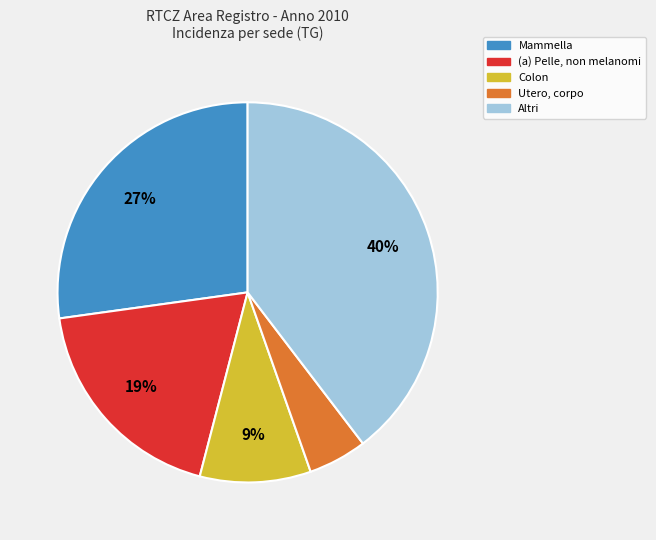

To the nearest percent, what is the difference between the largest and smallest slice percentages?

35%